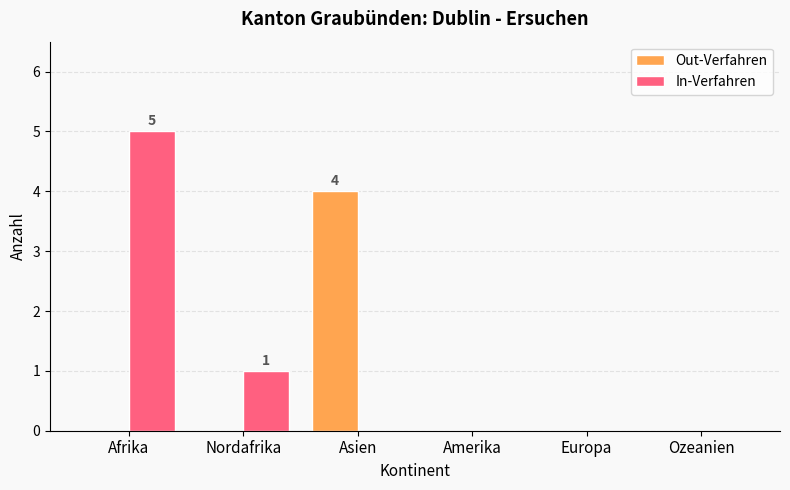

Between Afrika and Asien, which series saw the biggest shift?

In-Verfahren